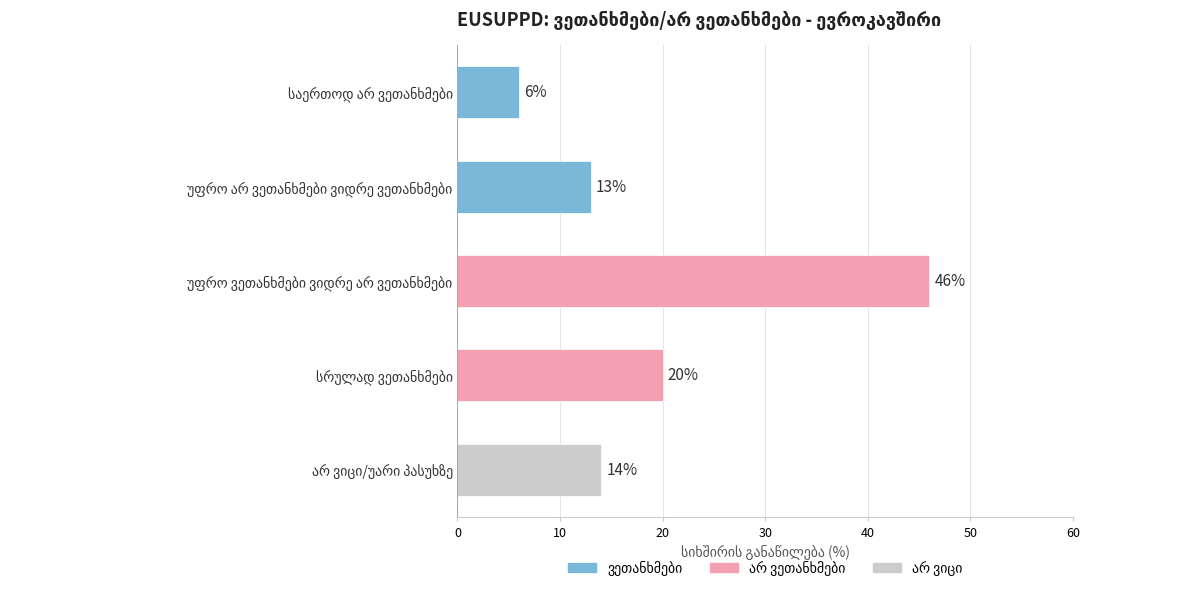

Reading top to bottom, transcribe all the data shown in this chart.

6	13	46	20	14